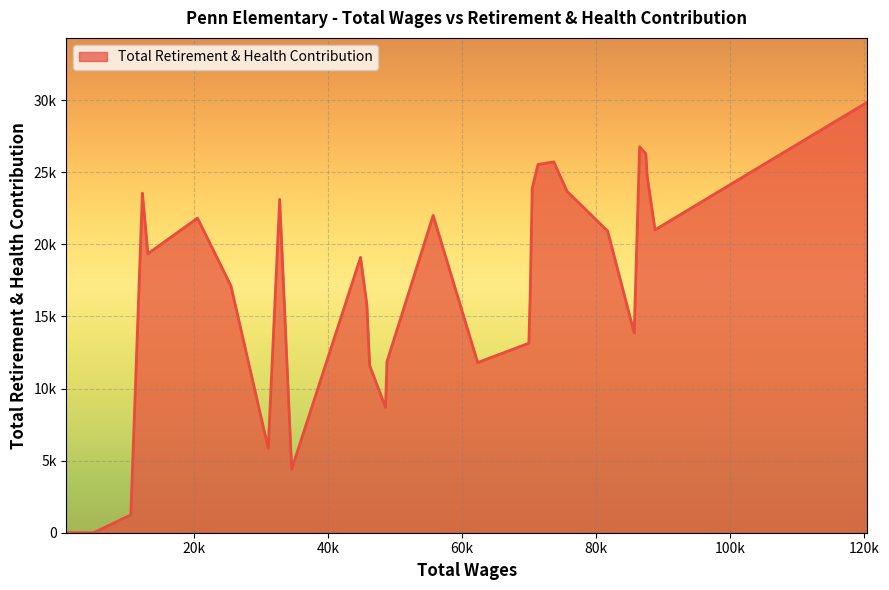

Does the chart have visible grid lines?

Yes